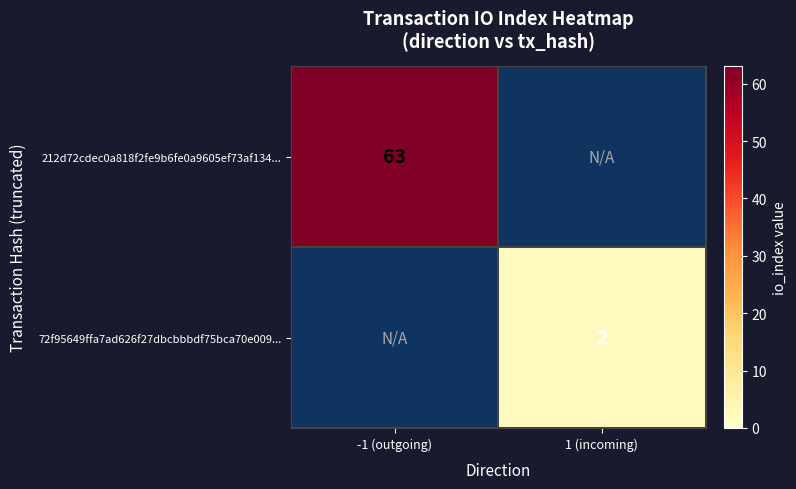

The value of 72f95649ffa7ad626f27dbcbbbdf75bca70e009... at 1 (incoming) is 2. True or false?

True